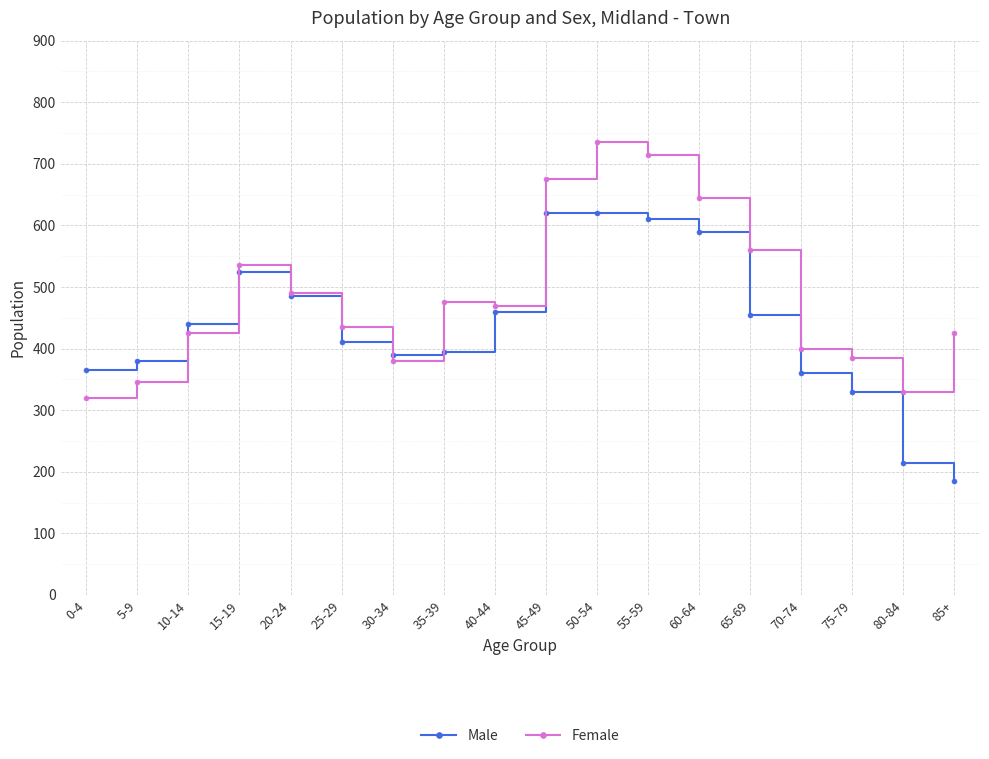

Which series has the largest range (max minus min)?

Male